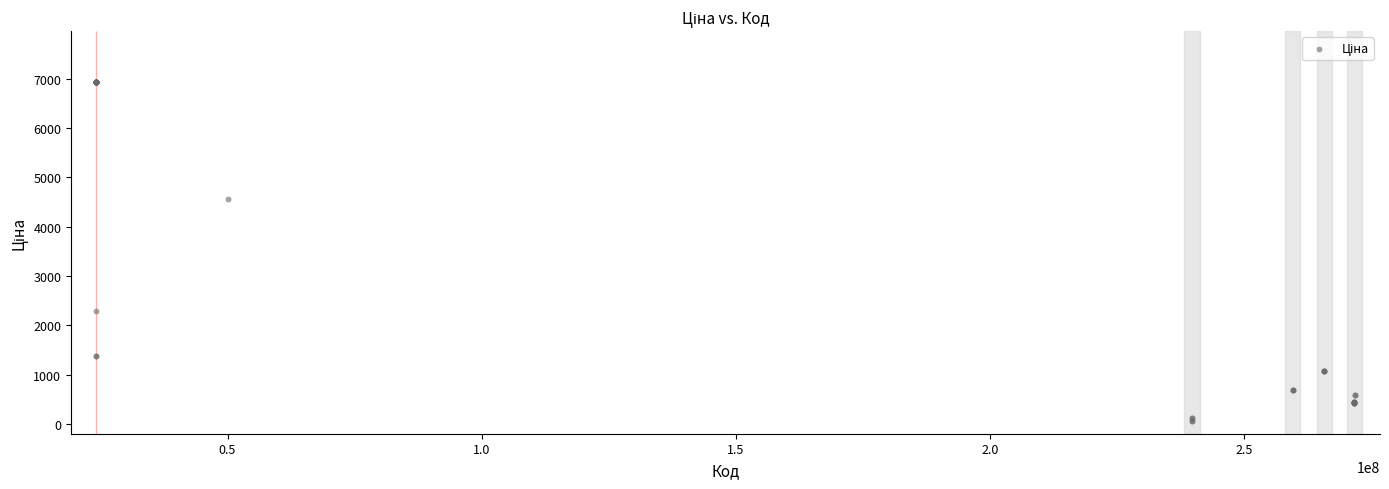

What Y value in the scatter plot is closest to 3491?

4561.9